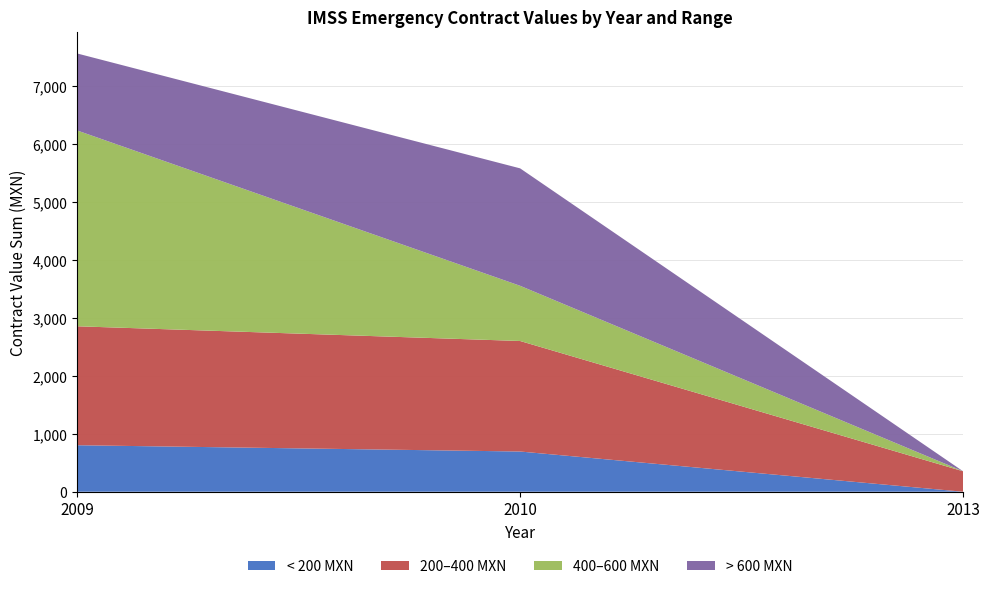

Reading right to left, what are the values for < 200 MXN?

2013=0.0	2010=693.4	2009=801.8